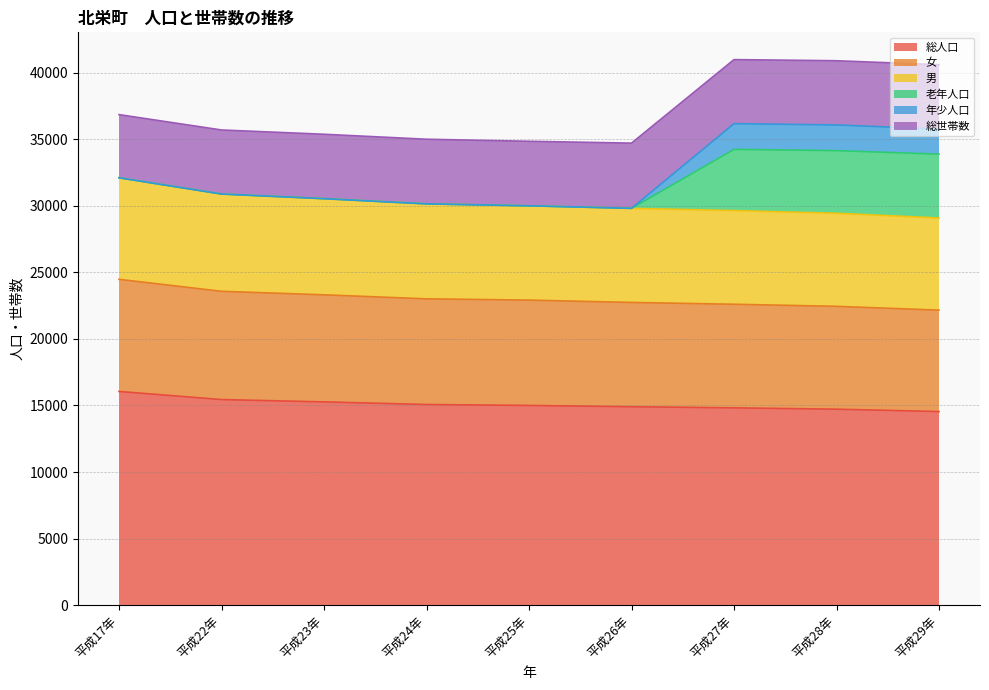

Which category has the highest value in the 男 series?

平成17年